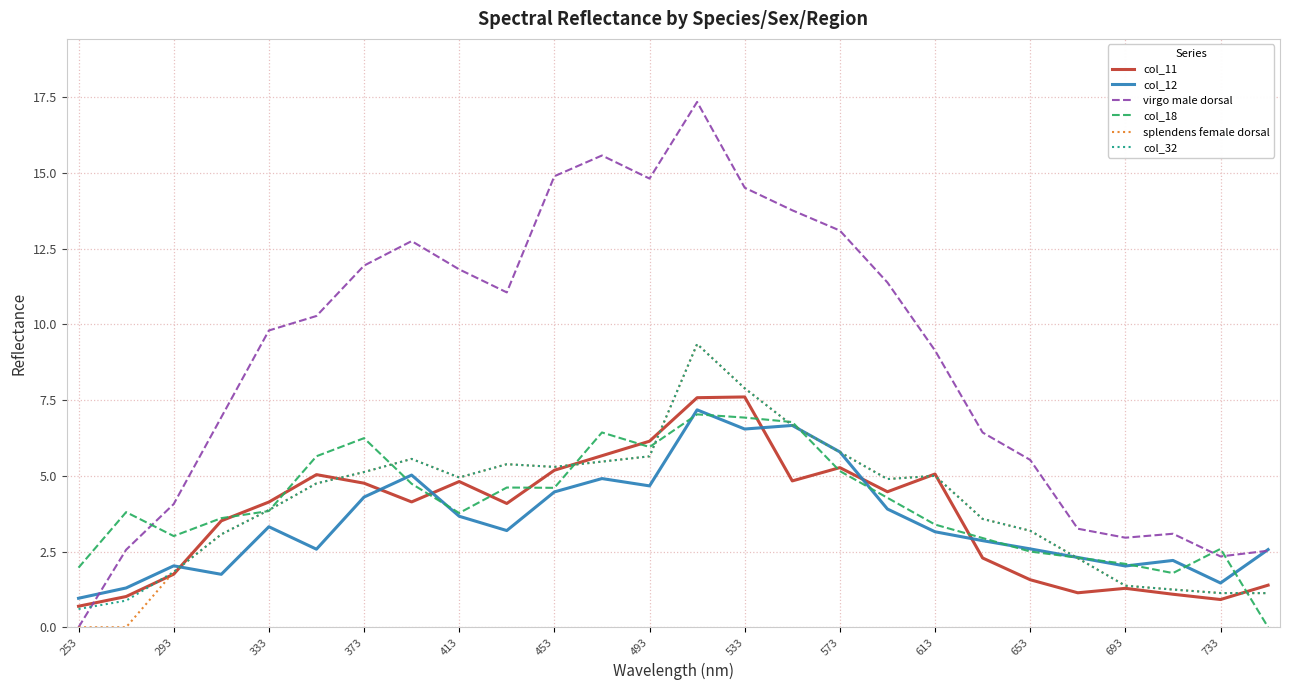

At how many categories does at least one series exceed 13?

7